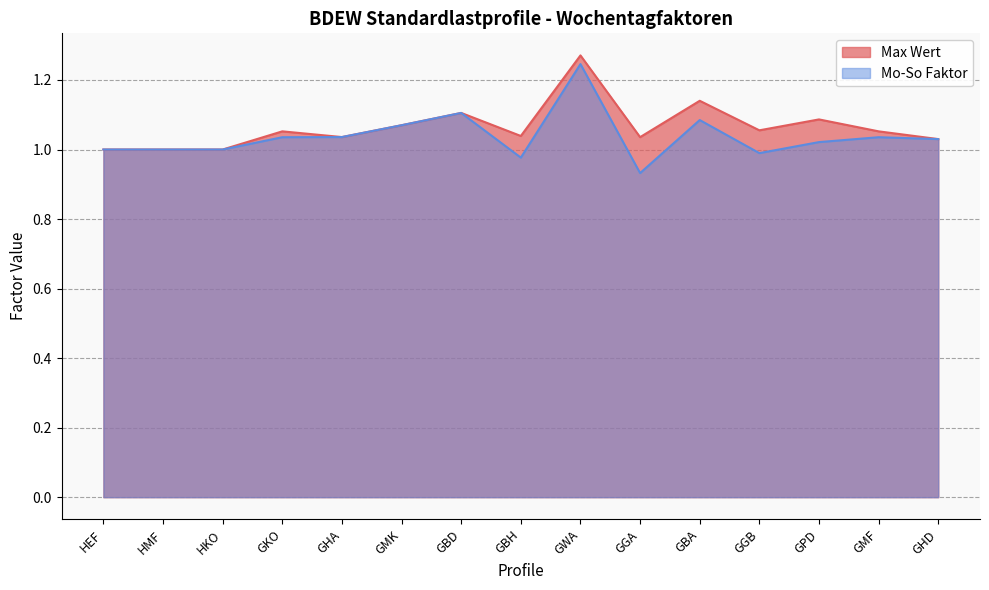

What is the minimum value for Mo-So Faktor?

0.9